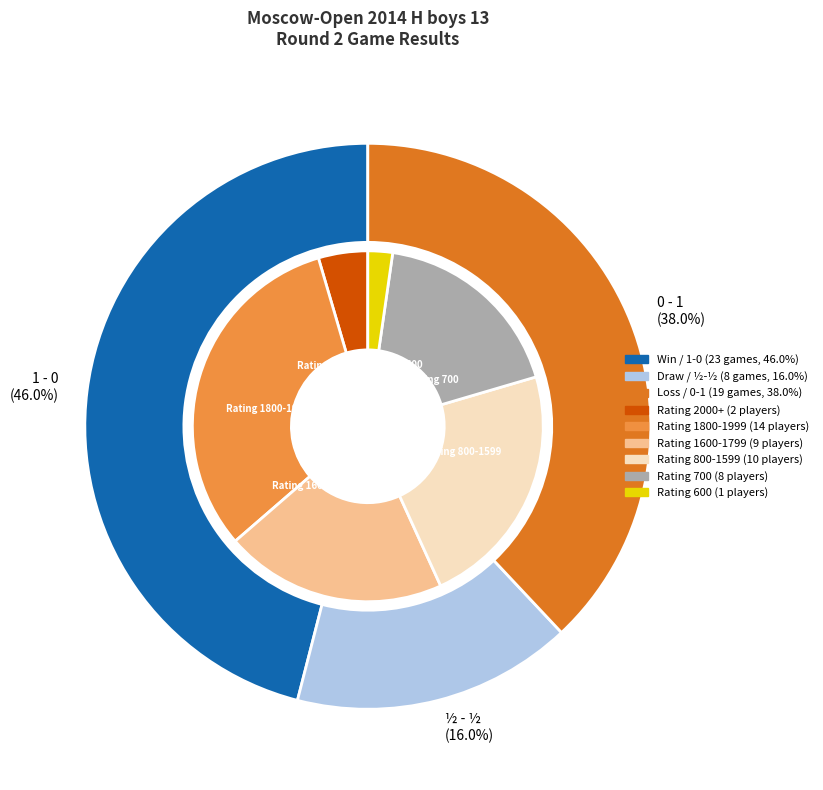

How many segments does this pie chart have?

3